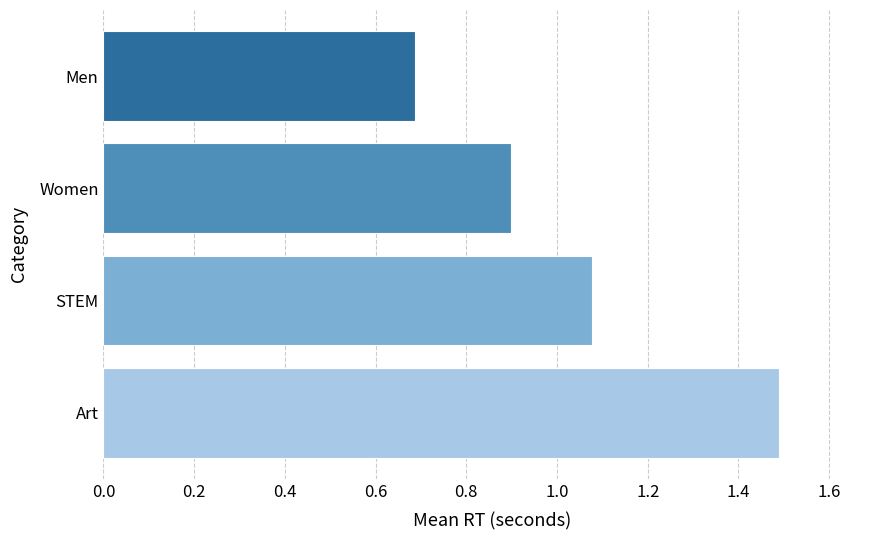

Rank the categories by value from highest to lowest.

Art, STEM, Women, Men